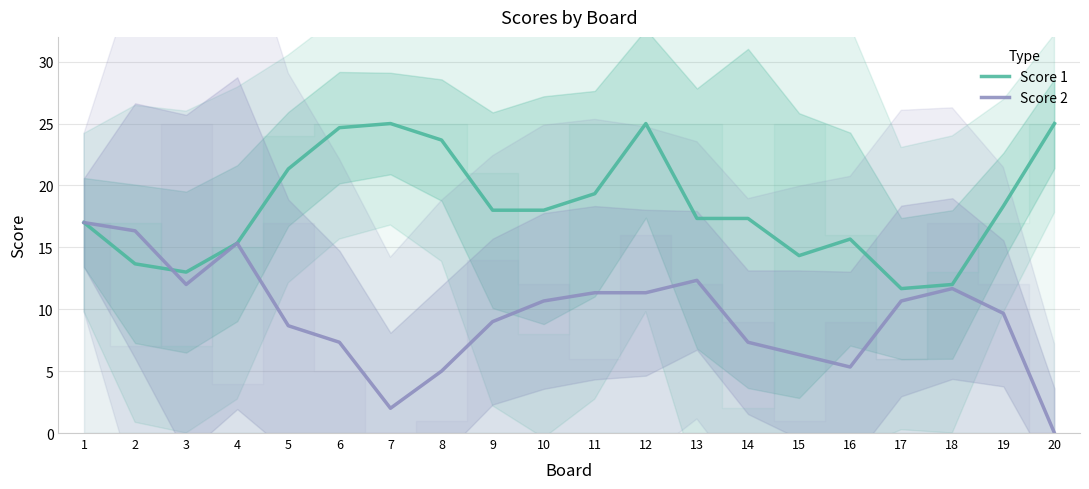

Is it true that Score 2 equals 1.0 at 7?

False